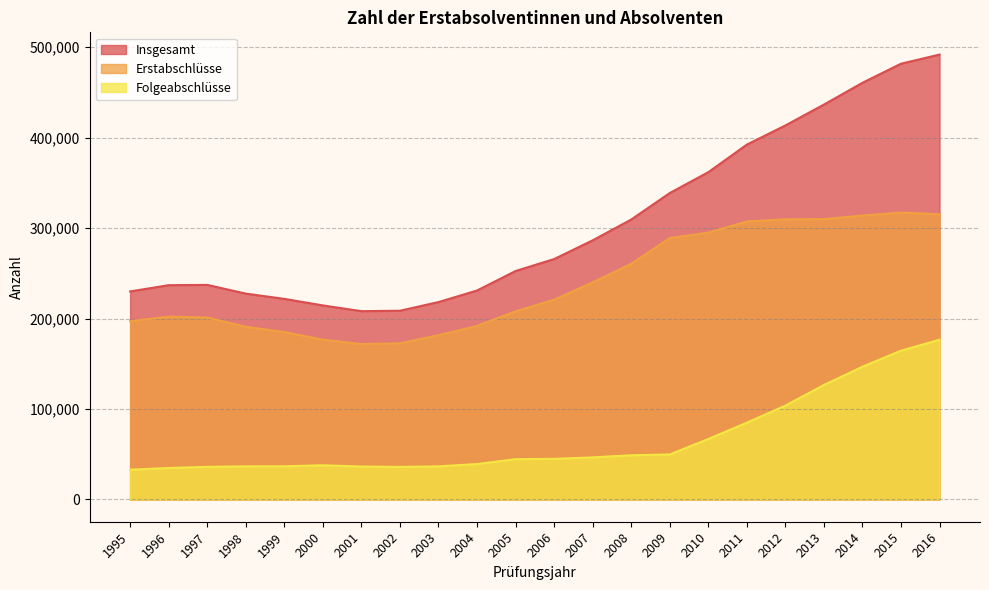

At which category does Erstabschlüsse reach its first local valley?

2001